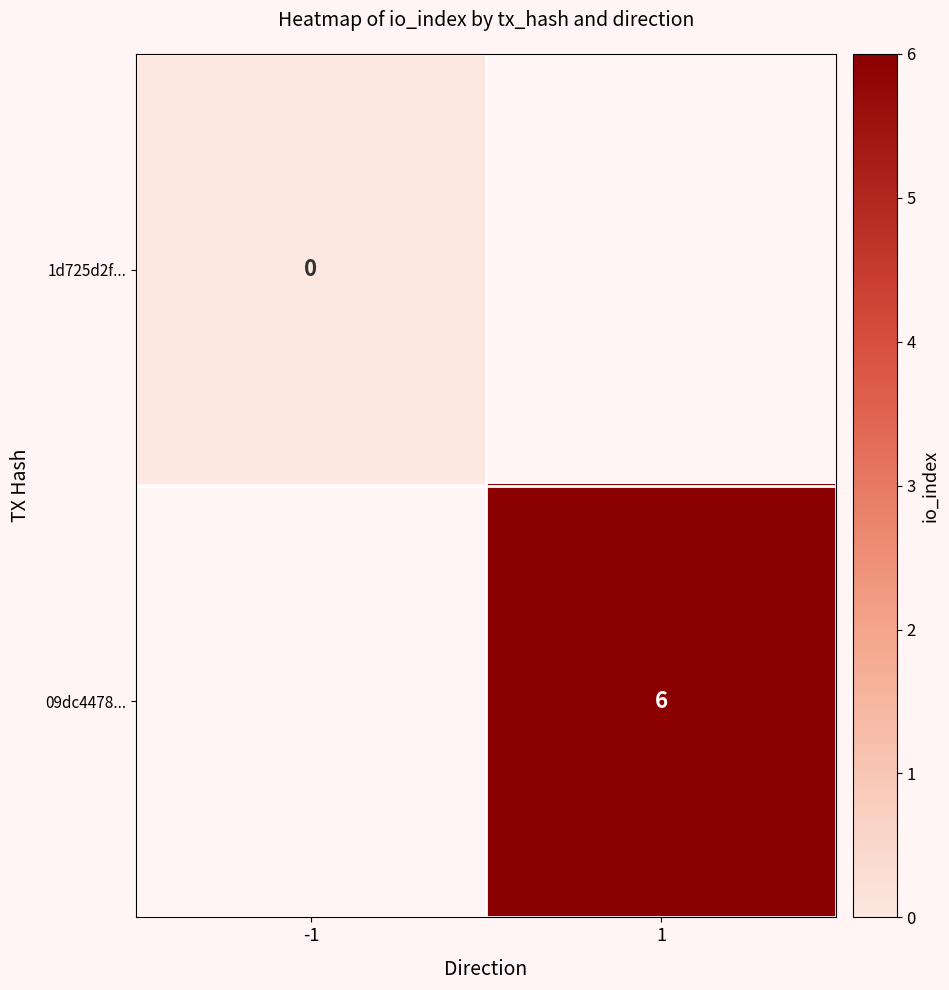

Which has a higher value, -1 or 1?

1